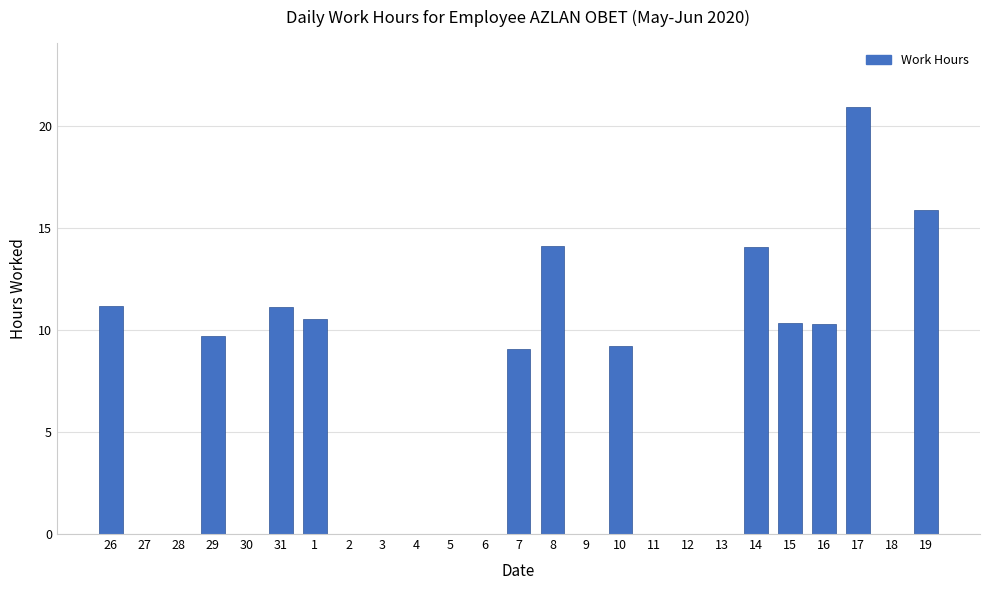

What is the sum of the values at 15 and 27?

10.3